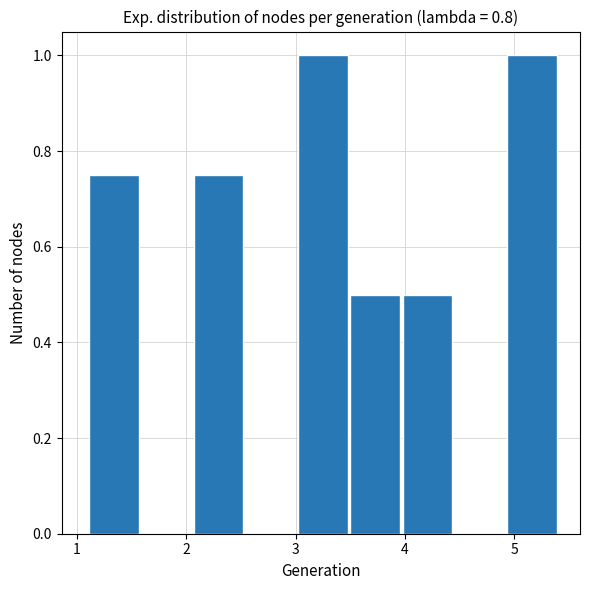

Reading left to right, list every bar in this chart as the range it spans on the x-axis followed by its height. Neither the bar edges nor the heights are printed on the chart, so give them approximately, as read against the axes.

1.1 to 1.6: 0.76
1.6 to 2.1: 0
2.1 to 2.5: 0.76
2.5 to 3.0: 0
3.0 to 3.5: 1.00
3.5 to 4.0: 0.50
4.0 to 4.4: 0.50
4.4 to 4.9: 0
4.9 to 5.4: 1.00